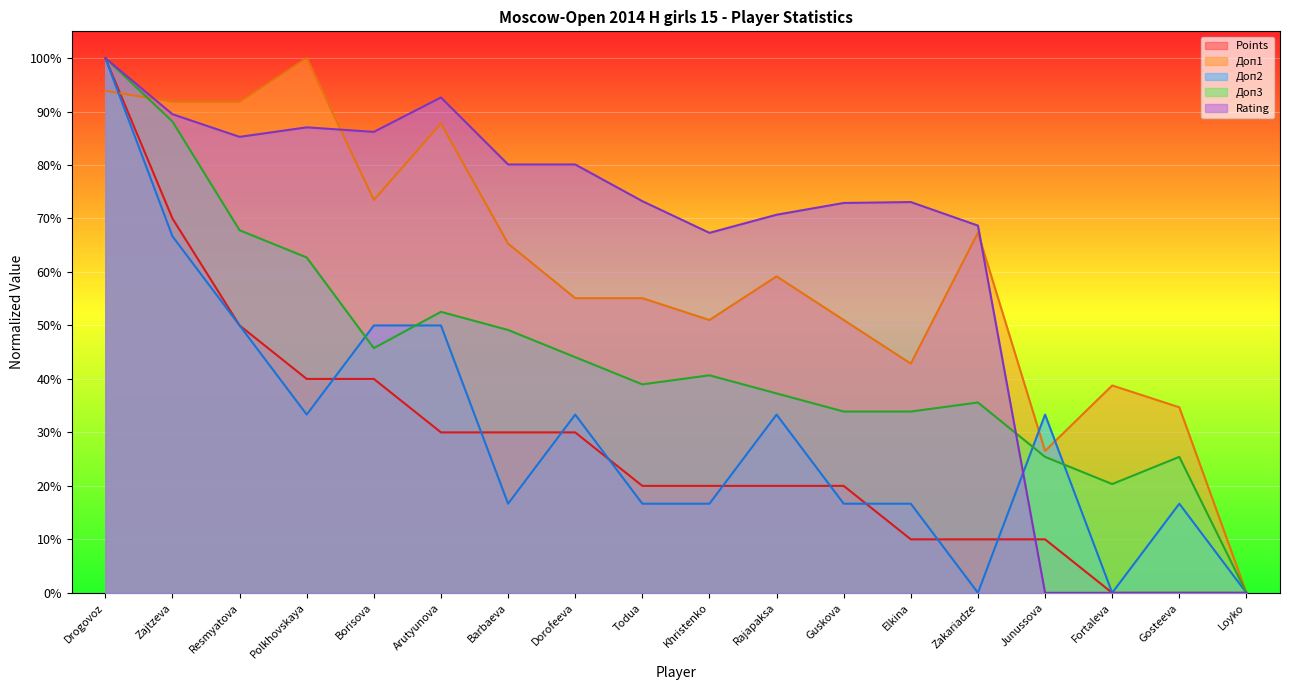

What is the sum of all Доп2 values?

550.0